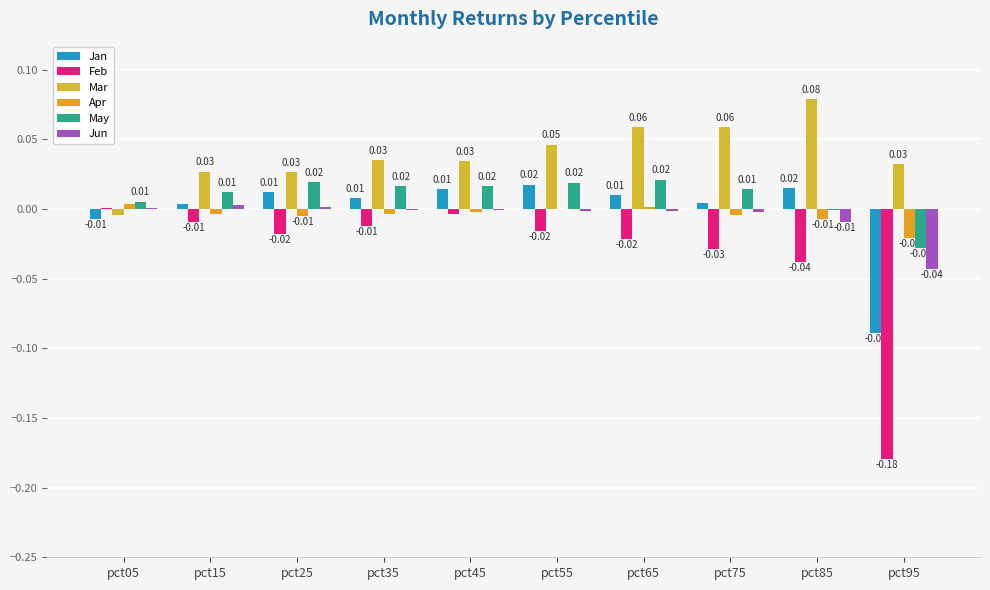

How many distinct data groups are displayed?

6